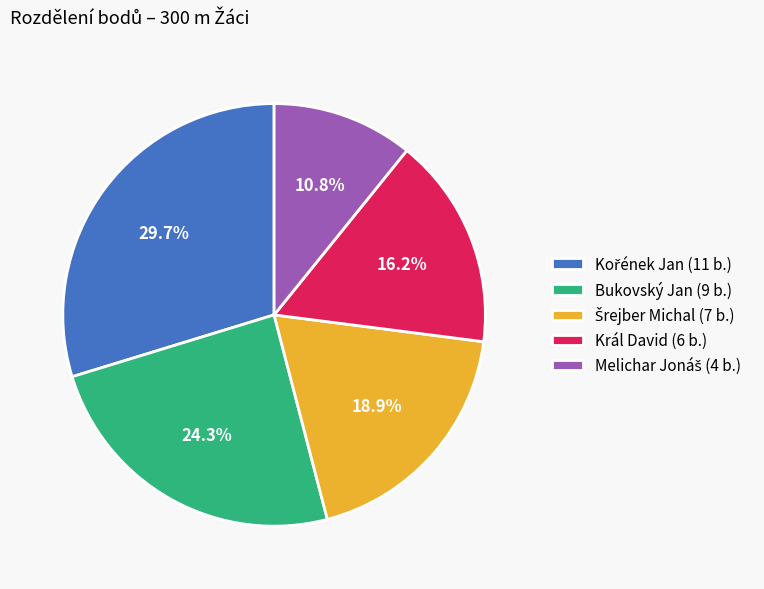

Does Bukovský Jan (9 b.) account for over 50% of the chart?

No